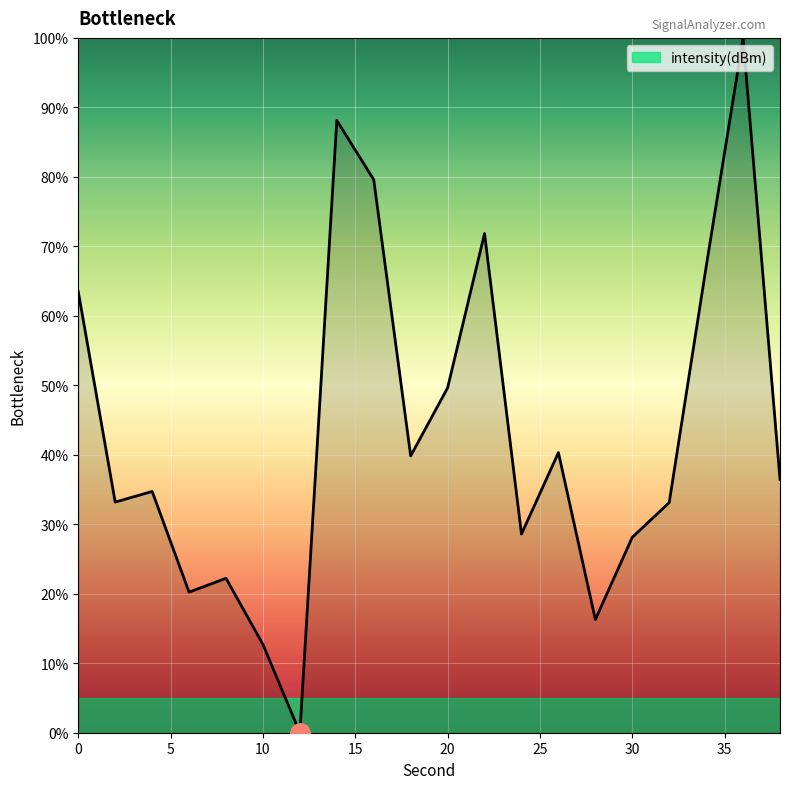

What is the difference between the maximum and minimum values?

100.0